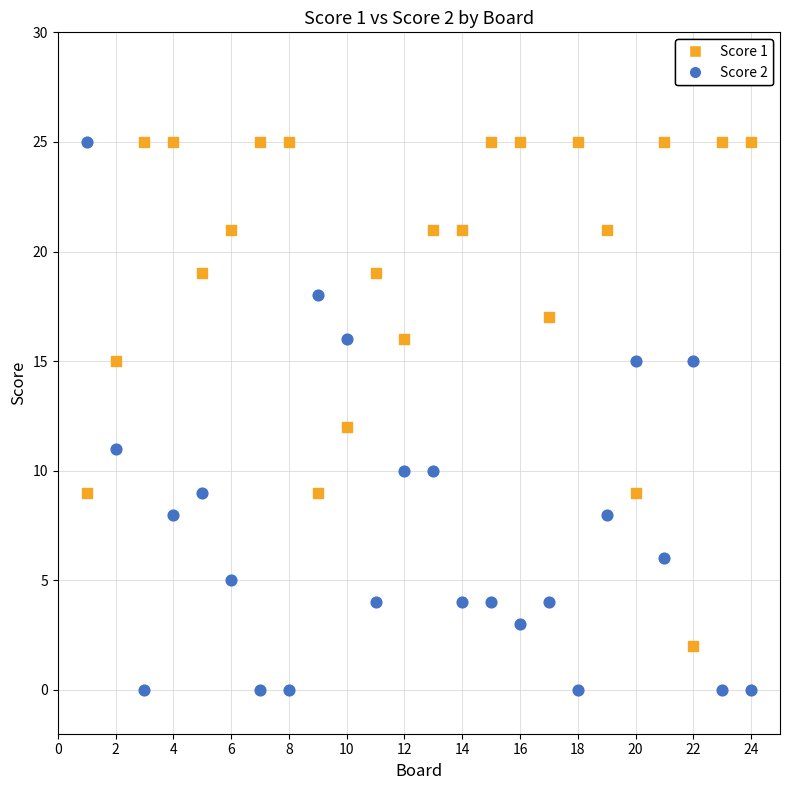

Which series has the widest spread of Y values?

Score 2